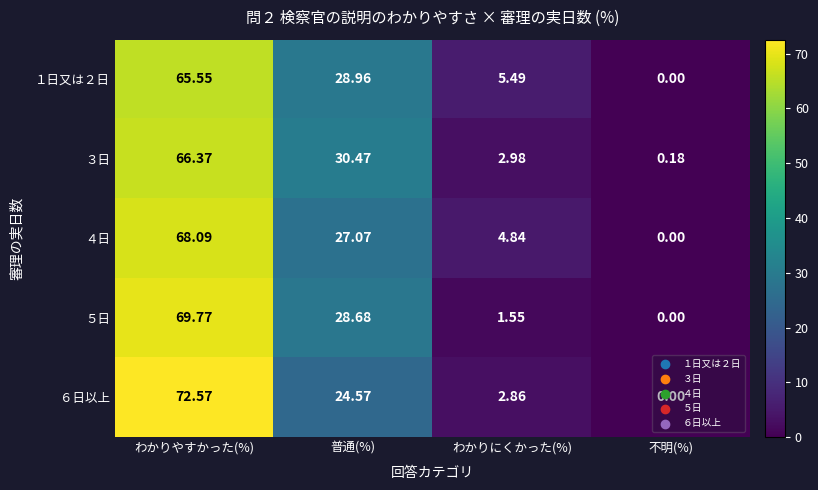

At which label is ４日 closest to 34?

普通(%)